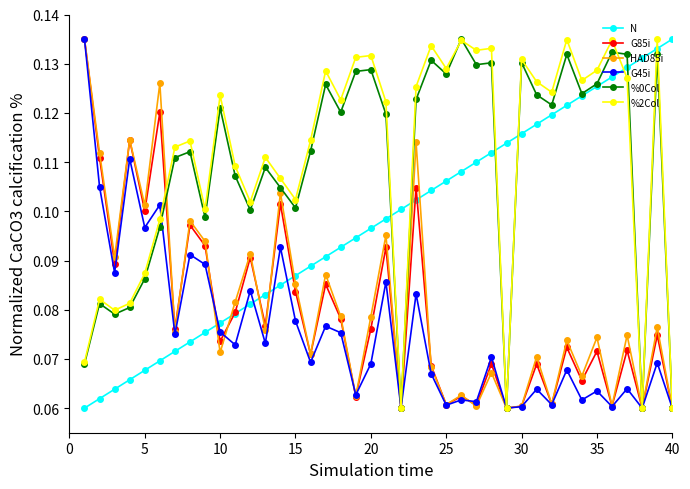

How many intersections are there between G45i and N?

5